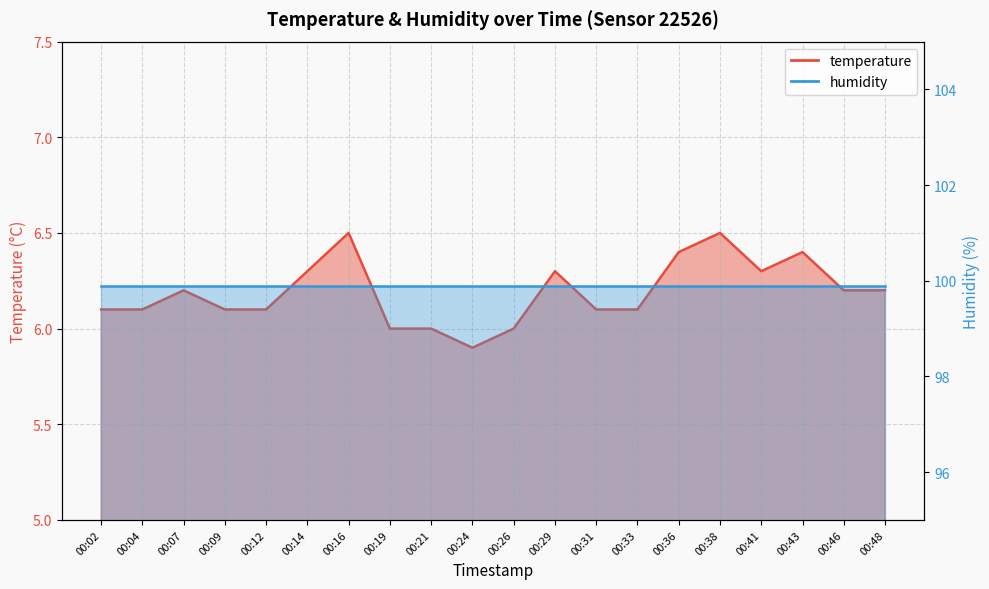

What is the greatest value displayed?

6.5